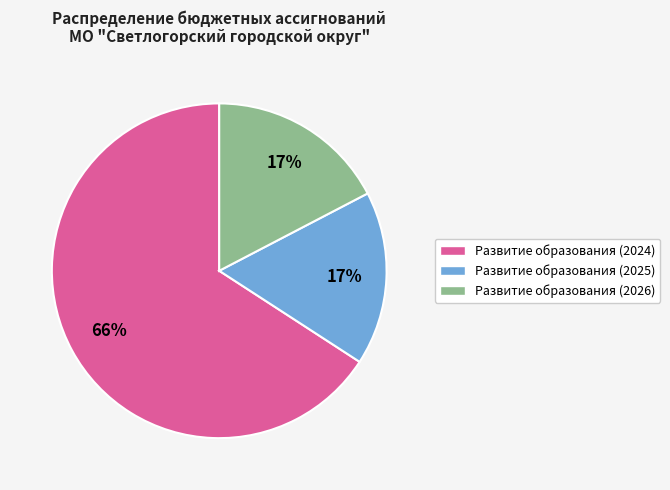

To the nearest percent, what percentage of the pie is Развитие образования (2025)?

17%